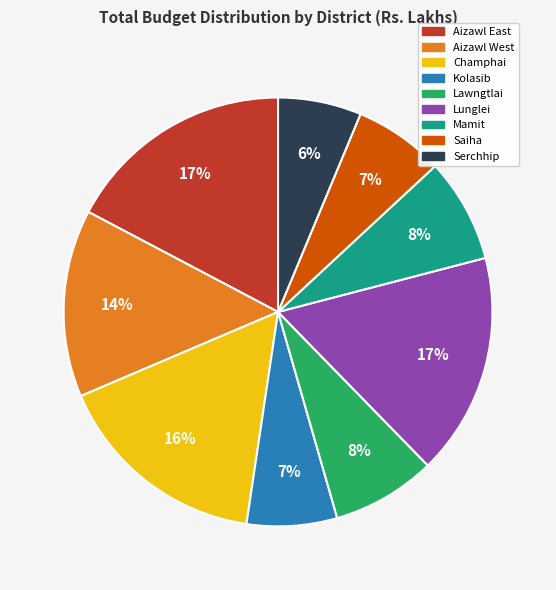

Count the number of slices in the pie.

9